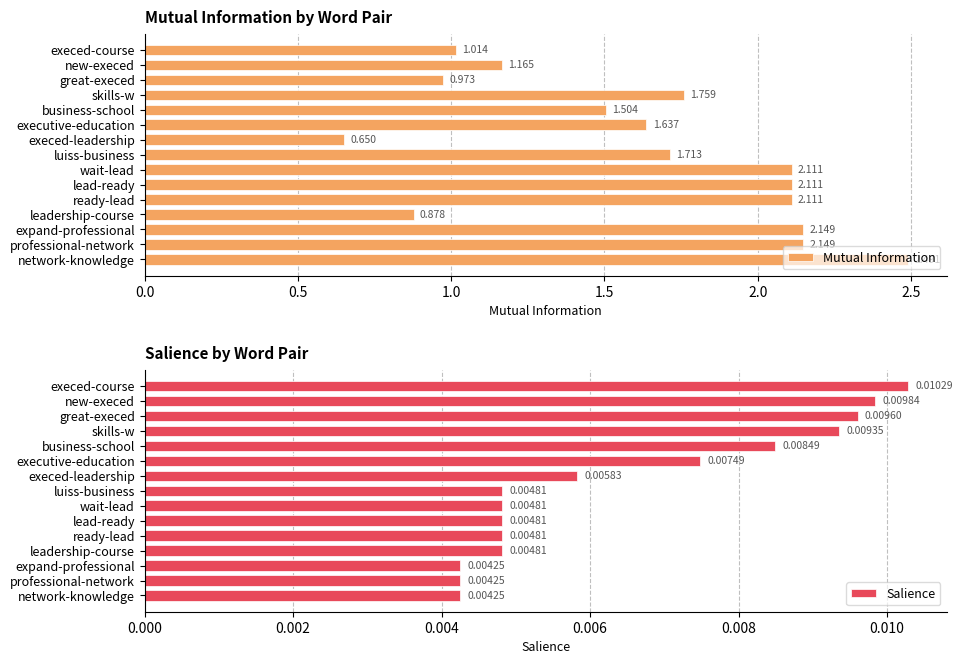

What are all the series names shown in the legend?

Mutual Information, Salience